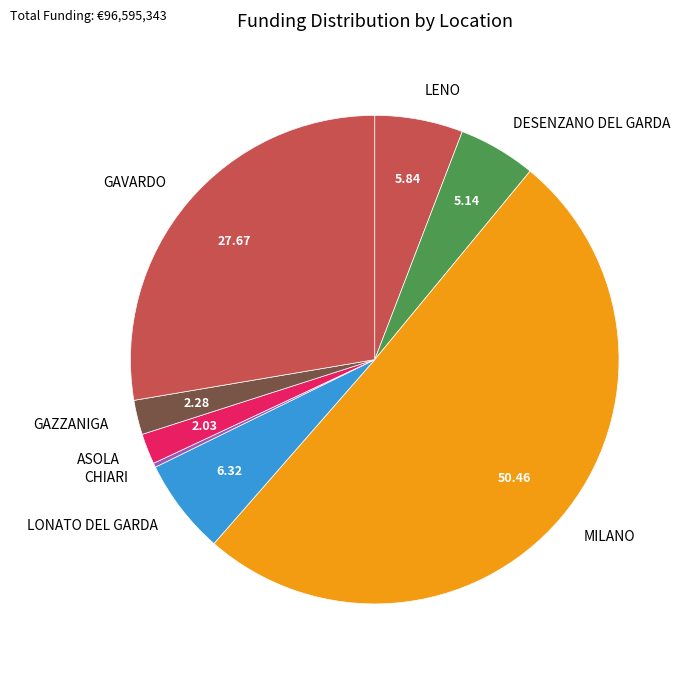

Is the sum of DESENZANO DEL GARDA and LONATO DEL GARDA greater than half?

No